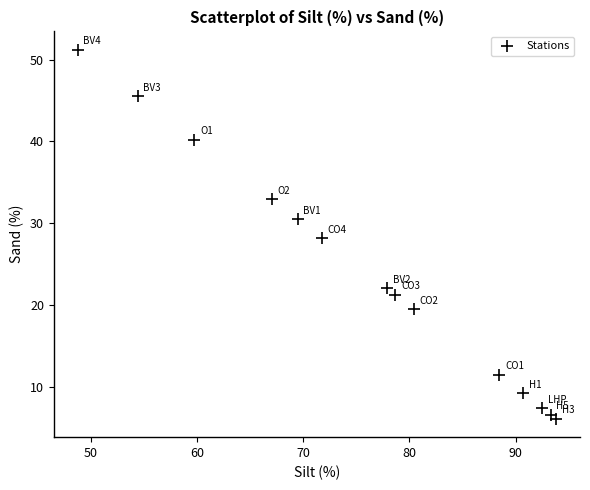

What is the range of Y values (max minus min)?

45.0